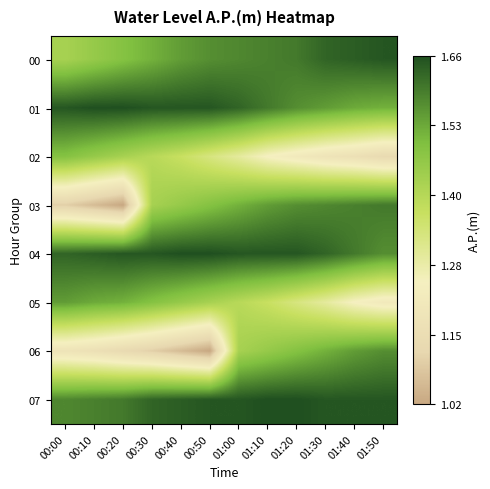

Which series has the largest total across all categories?

04